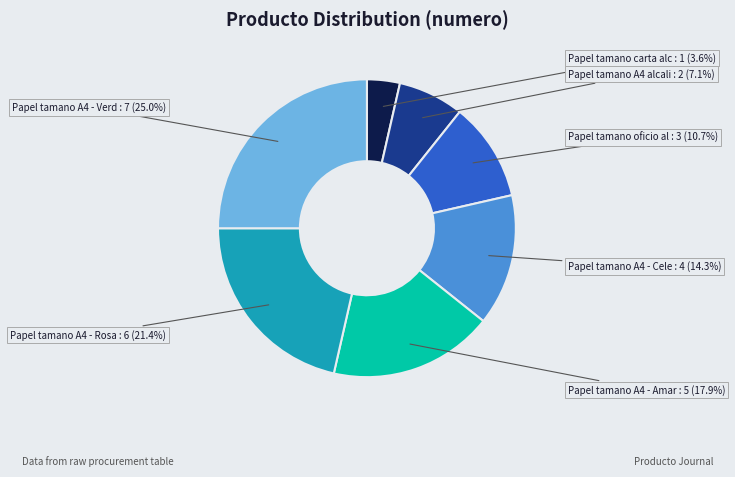

Is there any slice that represents more than half of the pie?

No